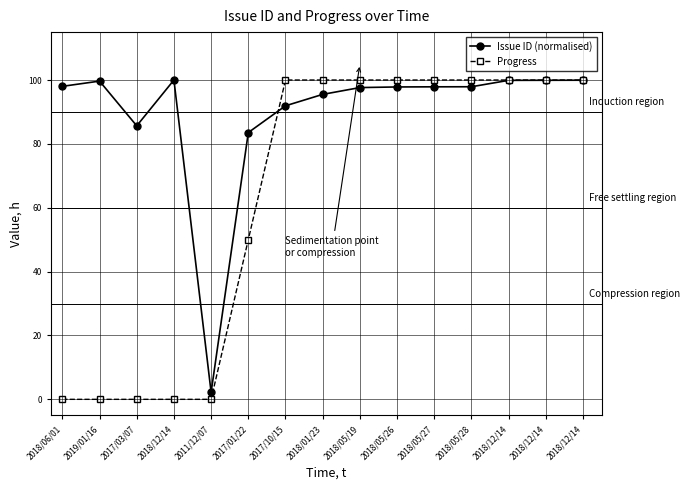

Reading left to right, extract all data points from this chart.

Issue ID (normalised): 98.0	99.7	85.7	100.0	2.2	83.5	91.9	95.5	97.6	97.8	97.9	97.9	99.9	99.9	99.9
Progress: 0.0	0.0	0.0	0.0	0.0	50.0	100.0	100.0	100.0	100.0	100.0	100.0	100.0	100.0	100.0